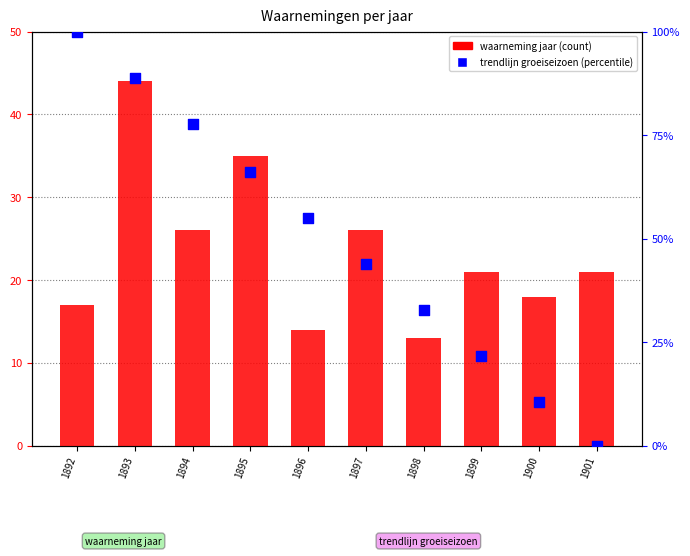

At which category is the sum across all series the highest?

1893